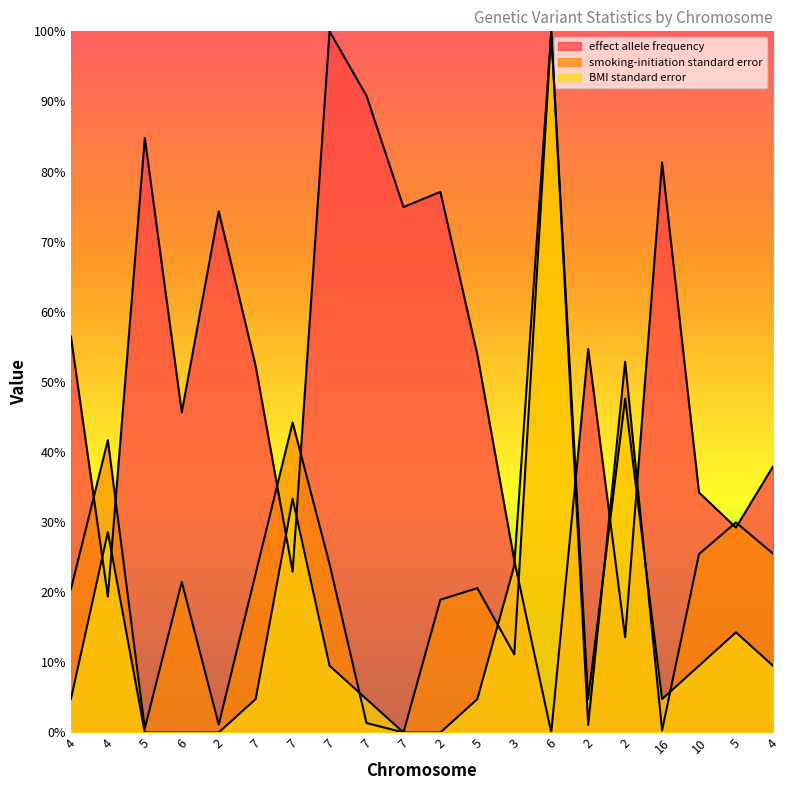

What is the sum of all smoking-initiation standard error values?

4.6